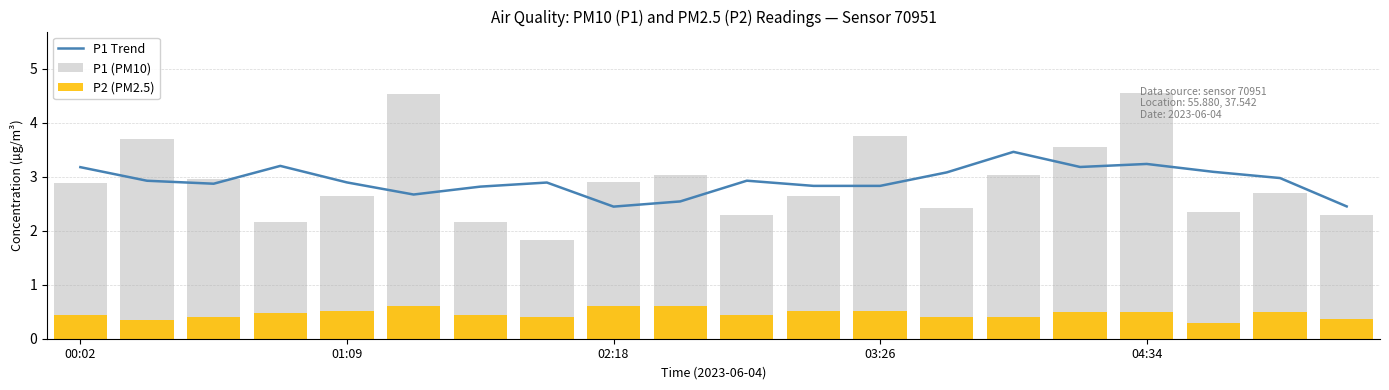

What is the minimum value shown in the chart?

0.3